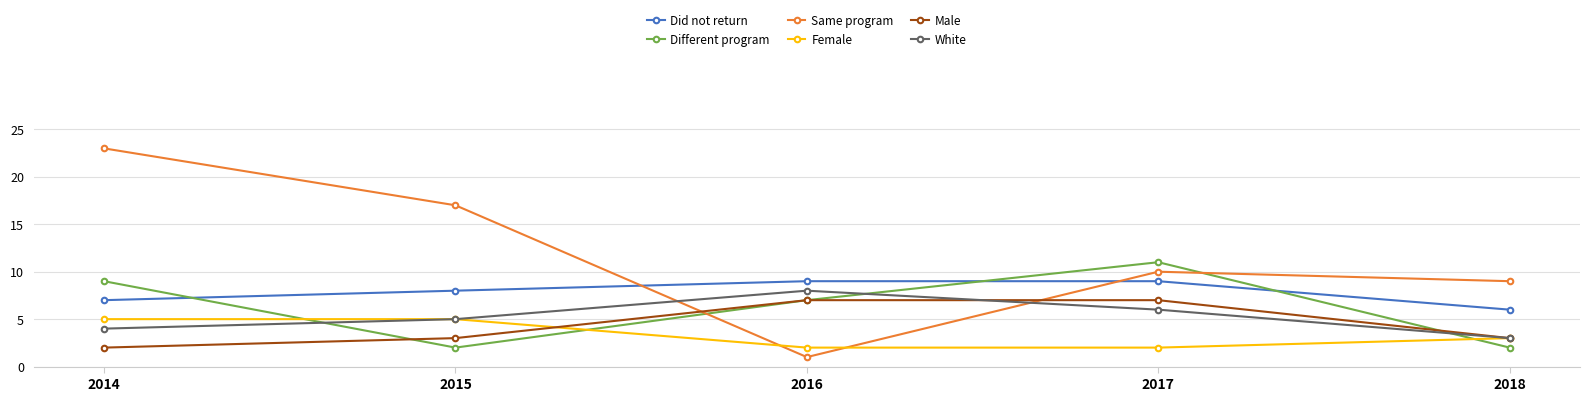

Reading left to right, extract all data points from this chart.

Did not return: 2014=7	2015=8	2016=9	2017=9	2018=6
Different program: 2014=9	2015=2	2016=7	2017=11	2018=2
Same program: 2014=23	2015=17	2016=1	2017=10	2018=9
Female: 2014=5	2015=5	2016=2	2017=2	2018=3
Male: 2014=2	2015=3	2016=7	2017=7	2018=3
White: 2014=4	2015=5	2016=8	2017=6	2018=3